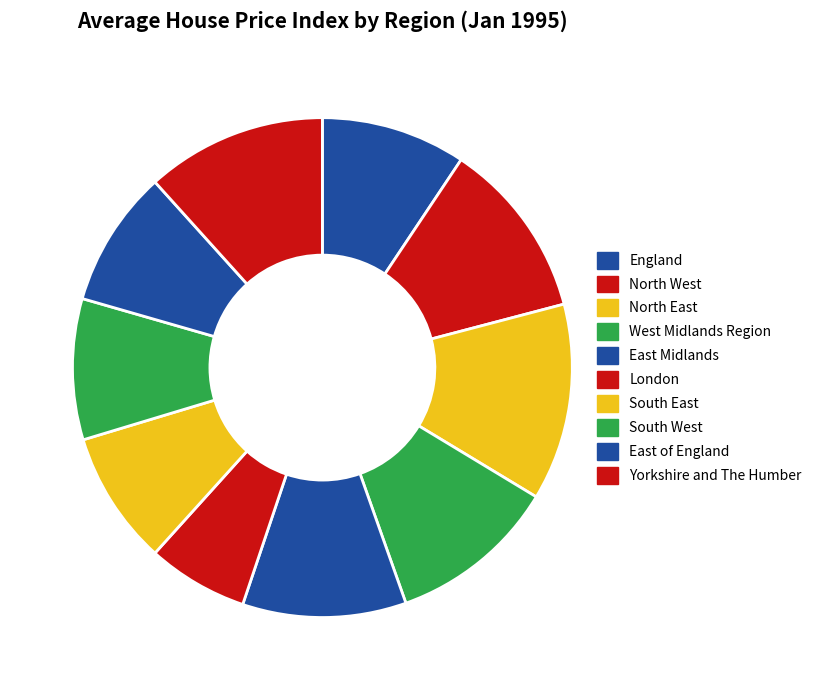

How many slices are in this pie chart?

10